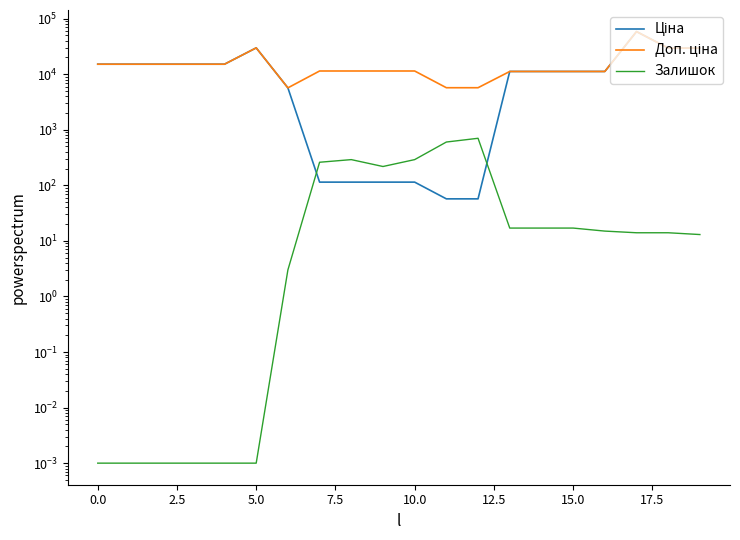

Reading left to right, list all the values displayed in this chart.

Ціна: 15120.0	15120.0	15120.0	15120.0	15120.0	29747.2	5673.8	114.1	114.1	114.1	114.1	57.0	57.0	11188.2	11188.2	11188.2	11188.2	58426.5	29491.5	29491.5
Доп. ціна: 15120.0	15120.0	15120.0	15120.0	15120.0	29747.2	5673.8	11410.0	11410.0	11410.0	11410.0	5705.0	5705.0	11188.2	11188.2	11188.2	11188.2	58426.5	29491.5	29491.5
Залишок: 0.0	0.0	0.0	0.0	0.0	0.0	3.0	260.0	290.0	218.0	290.0	601.0	702.0	17.0	17.0	17.0	15.0	14.0	14.0	13.0